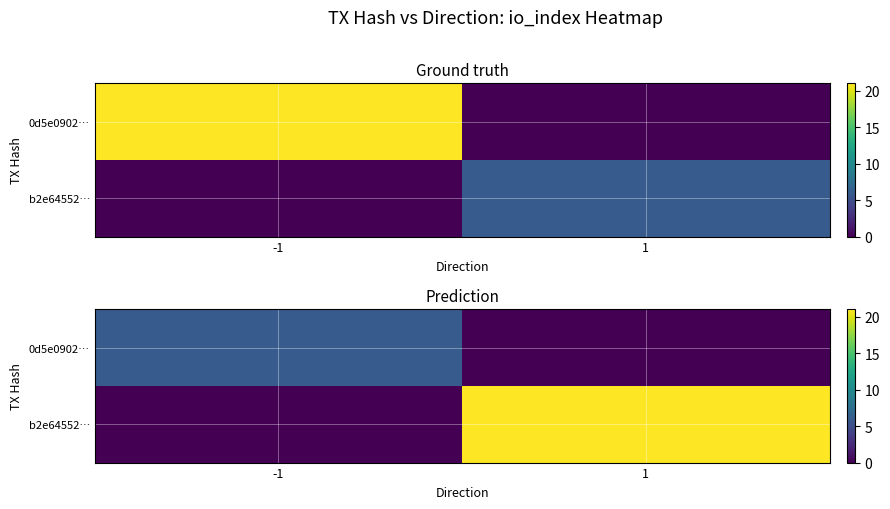

What is the approximate value of b2e64552… at 1?

21